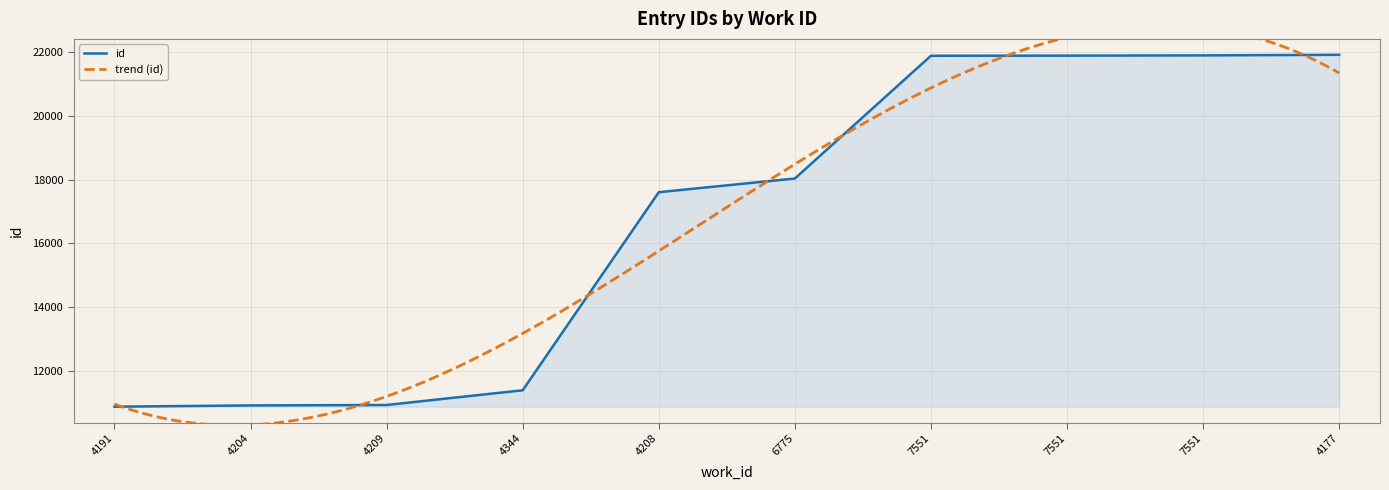

What is the change in value from 4209 to 4208?

+6684